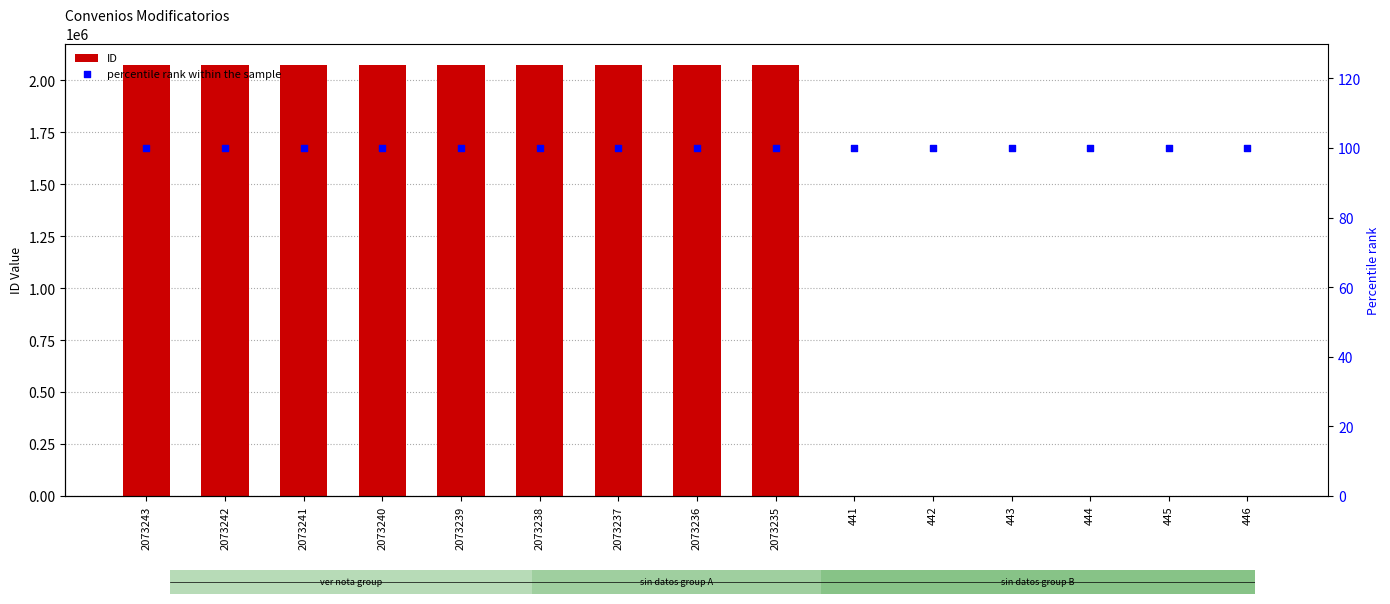

Is the value of percentile rank within the sample at 2073236 greater than the value of ID at 2073239?

No